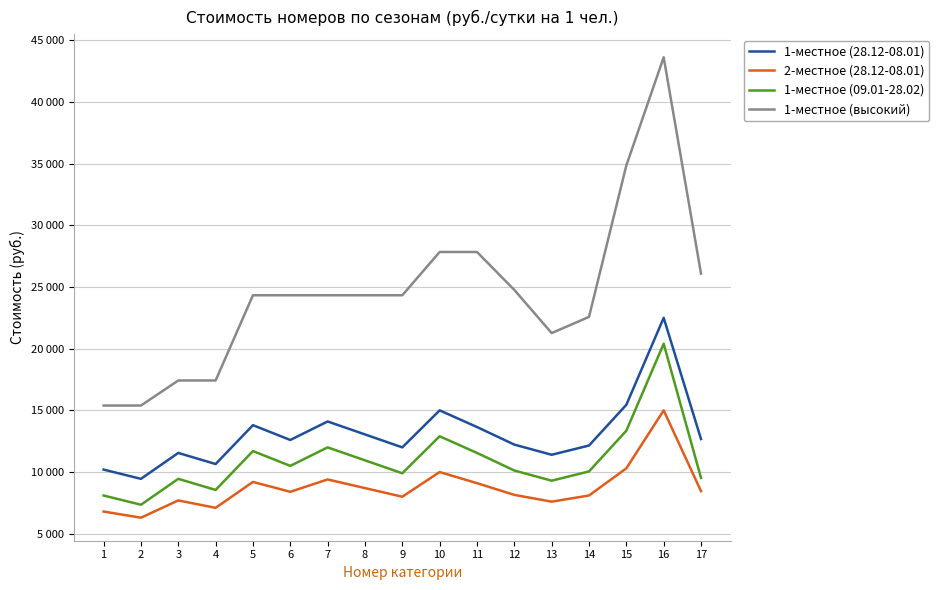

Reading left to right, what are all the values shown in this chart?

1-местное (28.12-08.01): 10200.0	9450.0	11550.0	10650.0	13800.0	12600.0	14100.0	13050.0	12000.0	15000.0	13650.0	12225.0	11400.0	12150.0	15450.0	22500.0	12675.0
2-местное (28.12-08.01): 6800.0	6300.0	7700.0	7100.0	9200.0	8400.0	9400.0	8700.0	8000.0	10000.0	9100.0	8150.0	7600.0	8100.0	10300.0	15000.0	8450.0
1-местное (09.01-28.02): 8100.0	7350.0	9450.0	8550.0	11700.0	10500.0	12000.0	10950.0	9900.0	12900.0	11550.0	10125.0	9300.0	10050.0	13350.0	20400.0	9525.0
1-местное (высокий): 15390.5	15390.5	17421.7	17421.7	24329.2	24329.2	24329.2	24329.2	24329.2	27836.3	27836.3	24763.4	21263.4	22576.8	34849.3	43617.1	26082.7